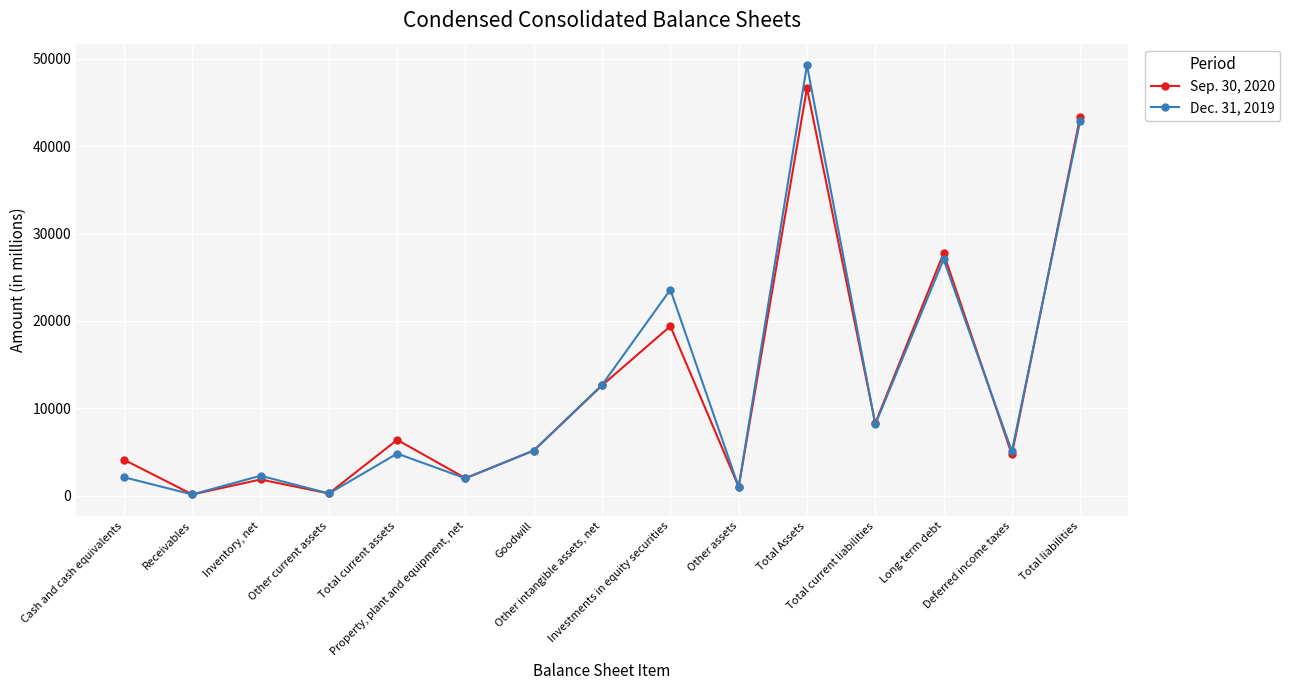

List the labels in order of Sep. 30, 2020 value, largest first.

Total Assets, Total liabilities, Long-term debt, Investments in equity securities, Other intangible assets, net, Total current liabilities, Total current assets, Goodwill, Deferred income taxes, Cash and cash equivalents, Property, plant and equipment, net, Inventory, net, Other assets, Other current assets, Receivables